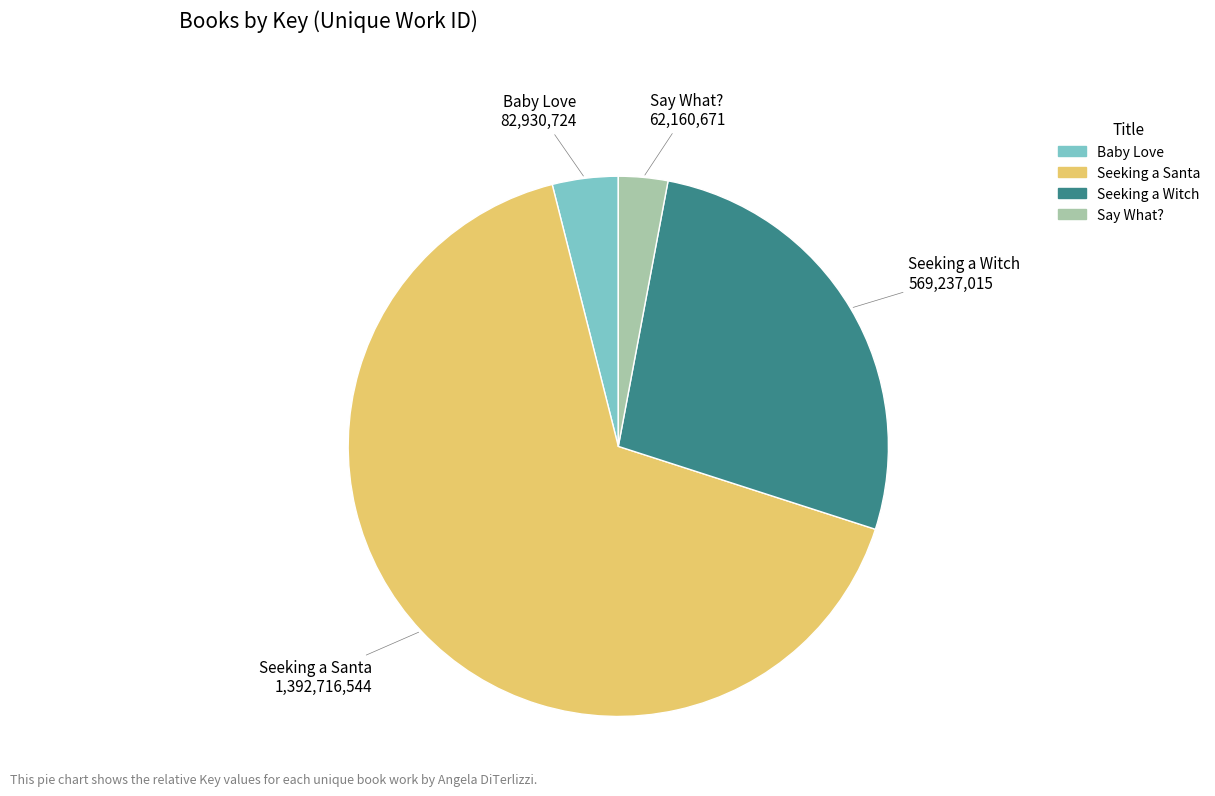

How many slices are in this pie chart?

4